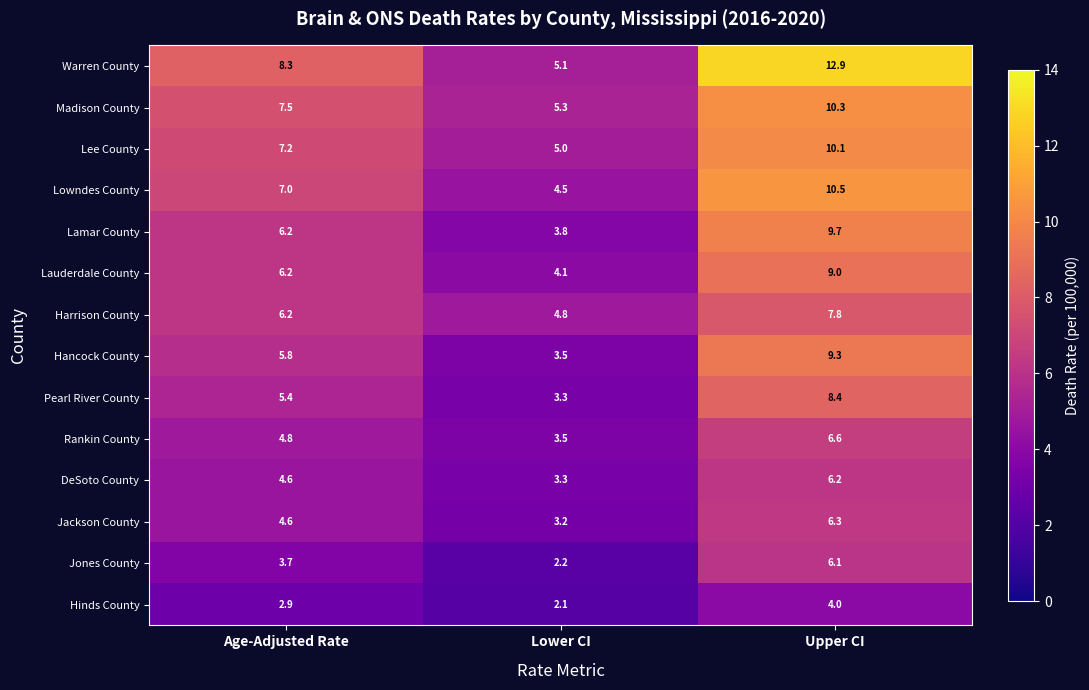

The value of Jackson County at Upper CI is 1.3. True or false?

False